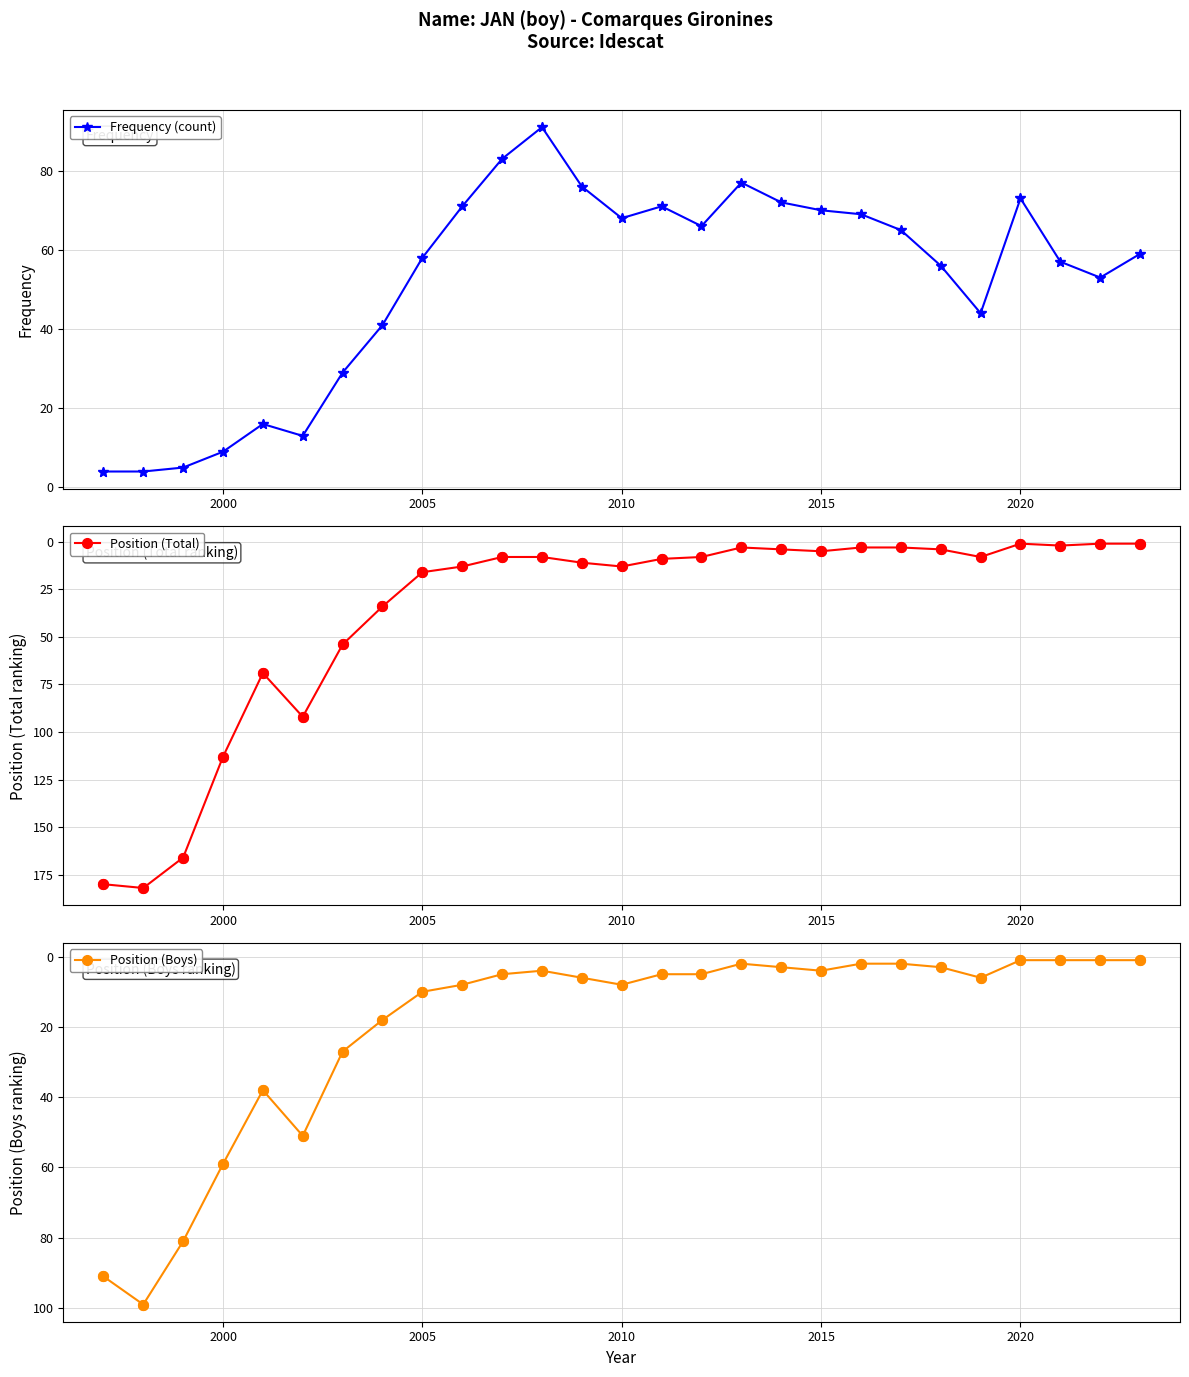

Which series has the largest total across all categories?

Frequency (count)